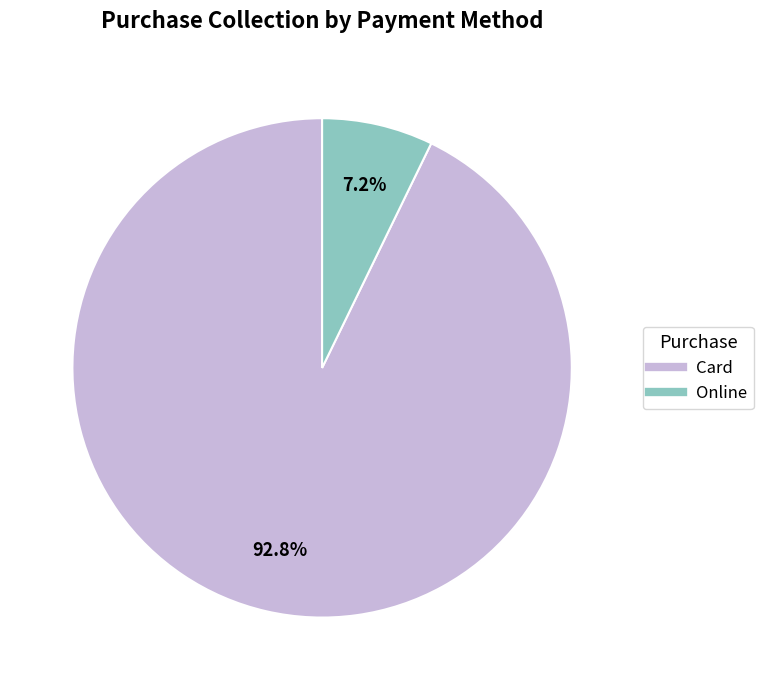

What is the smallest slice in the pie chart?

Online